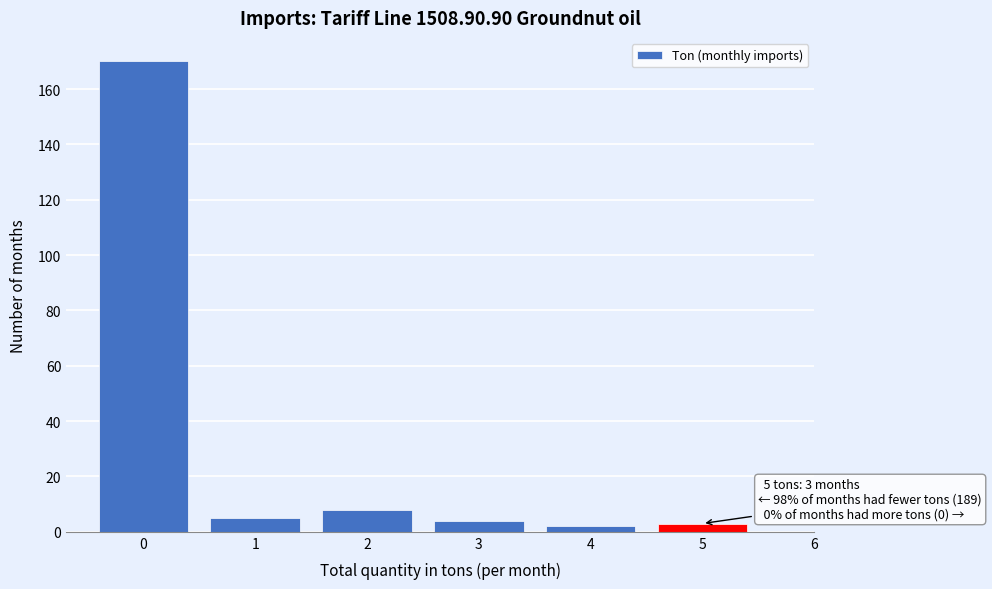

Over which range of the x-axis is the bar tallest?

-0.5 to 0.5